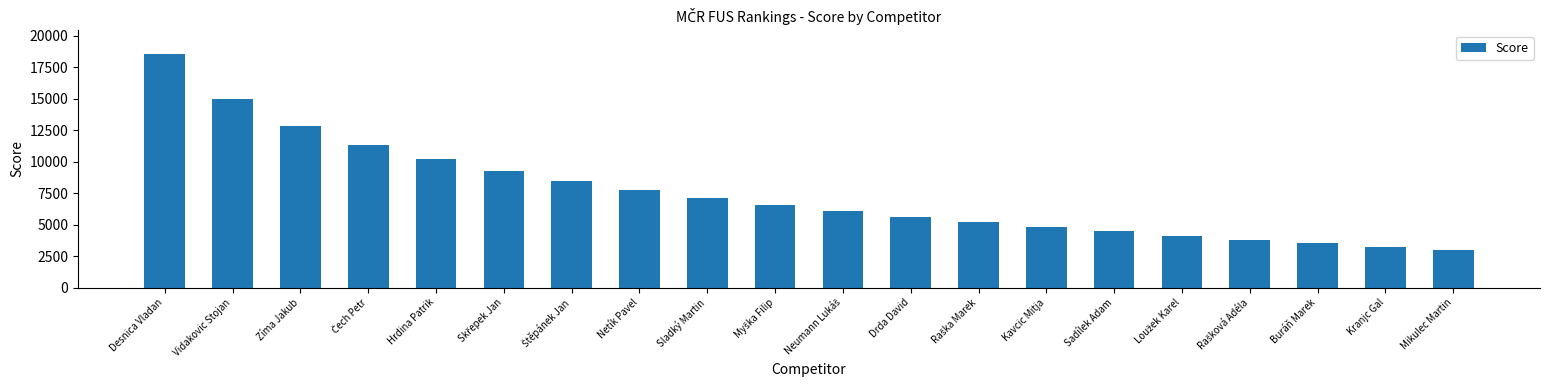

What is the label of the 12th bar from the right?

Sladký Martin